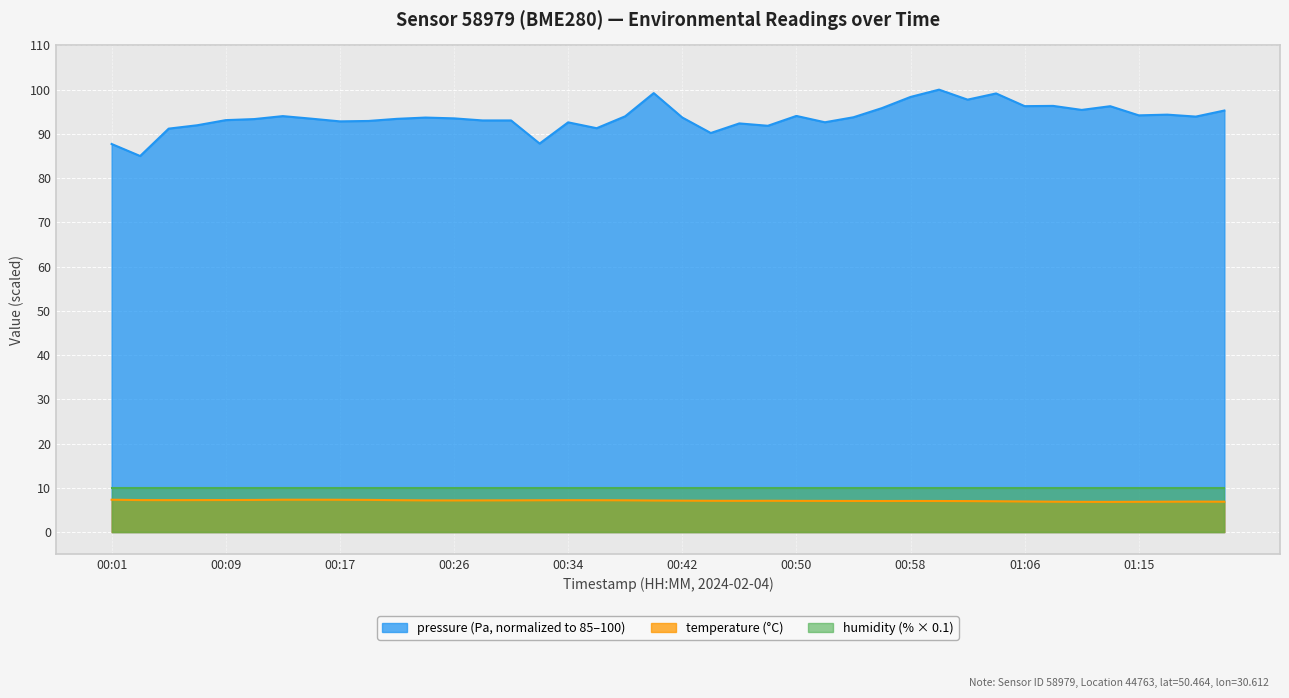

True or false: pressure has a value of 90.2 at 00:44.

True